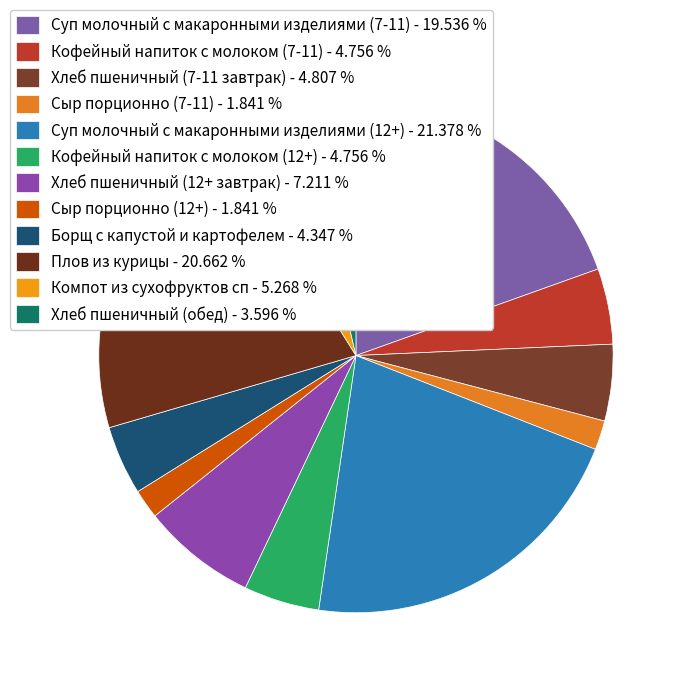

How many segments does this pie chart have?

12